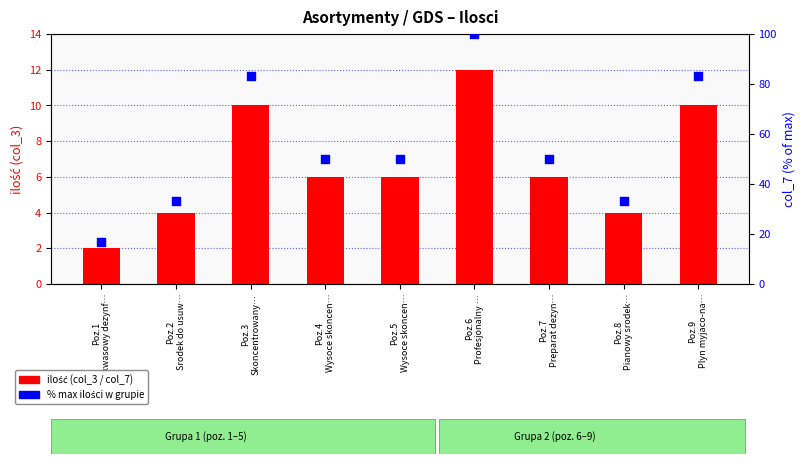

Is the value of ilosc (col_3) at Poz.6
Profesjonalny … greater than the value of ilość col_7 (% max) at Poz.8
Pianowy srodek…?

No